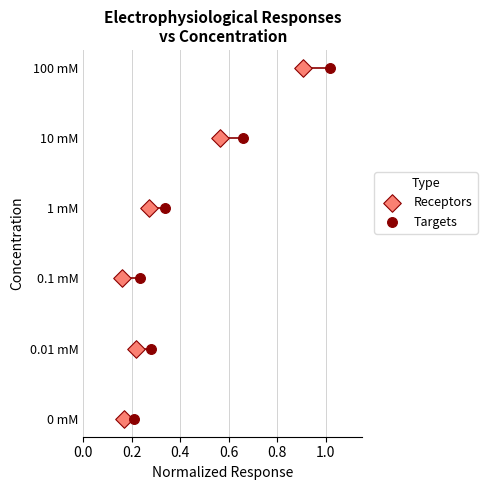

What are all the series names shown in the legend?

Receptors, Targets